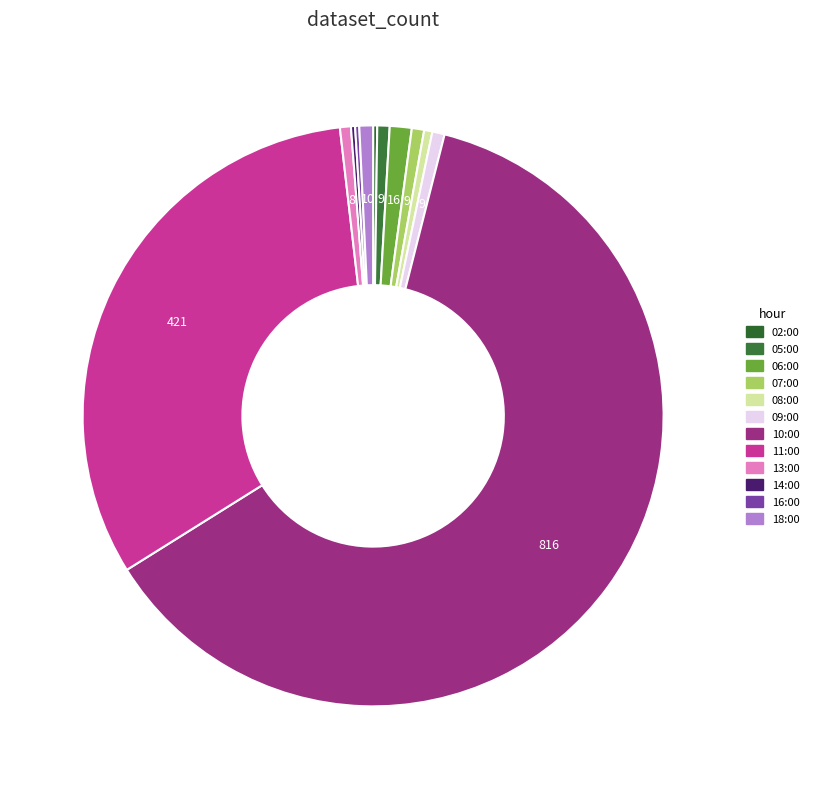

What is the smallest slice in the pie chart?

02:00